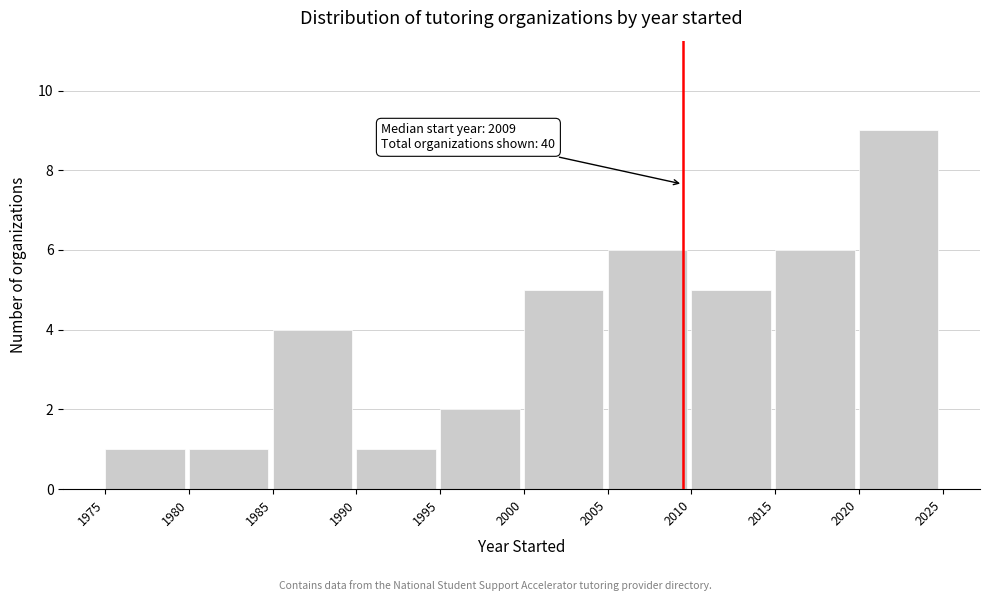

Which range on the x-axis has the tallest bar?

2020 to 2025